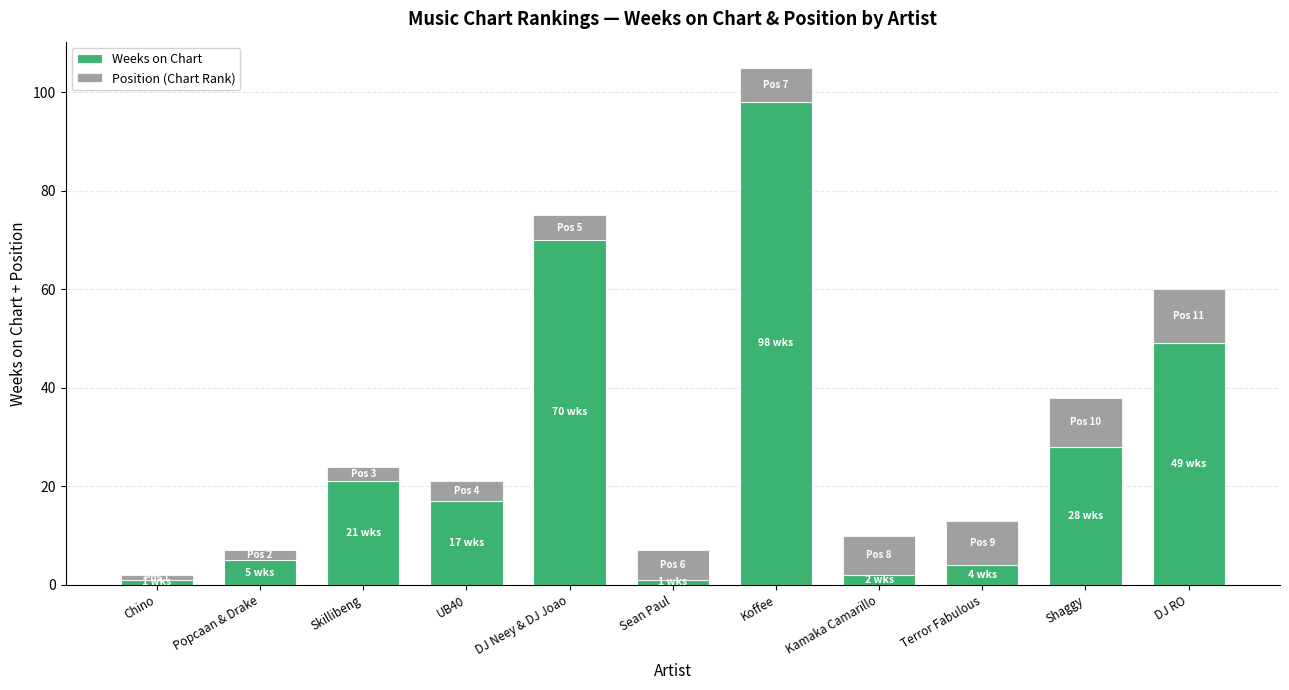

At which label does Weeks on Chart reach its peak?

Koffee